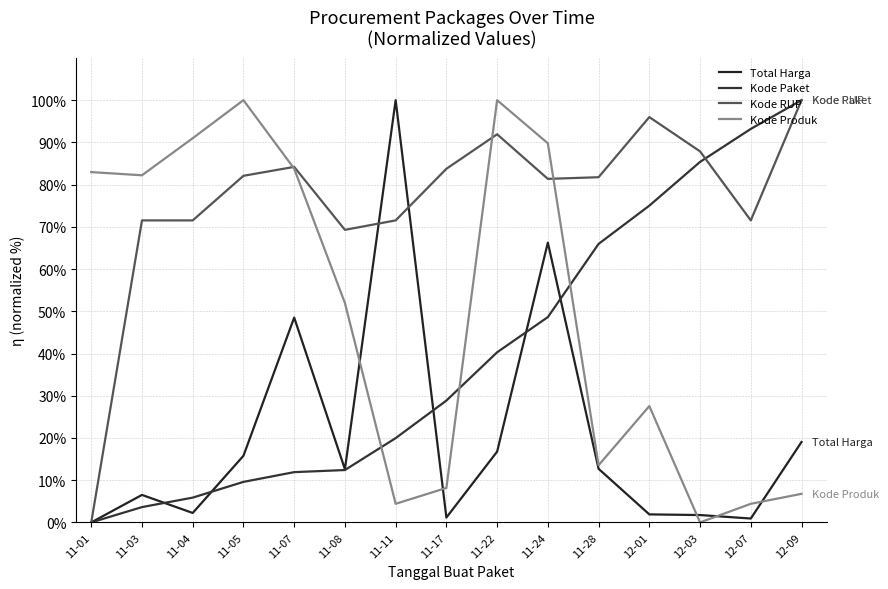

What are all the series names shown in the legend?

Total Harga, Kode Paket, Kode RUP, Kode Produk